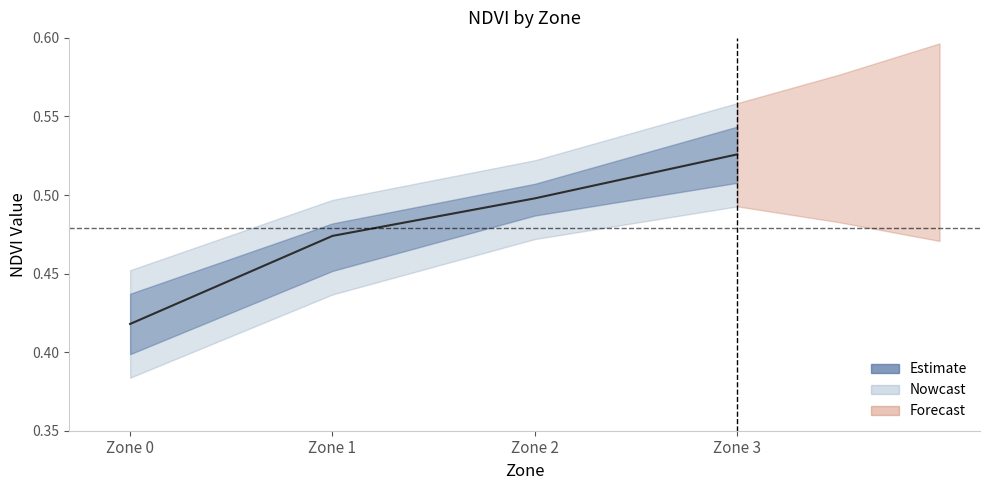

Which label corresponds to the smallest value in the chart?

Zone 0